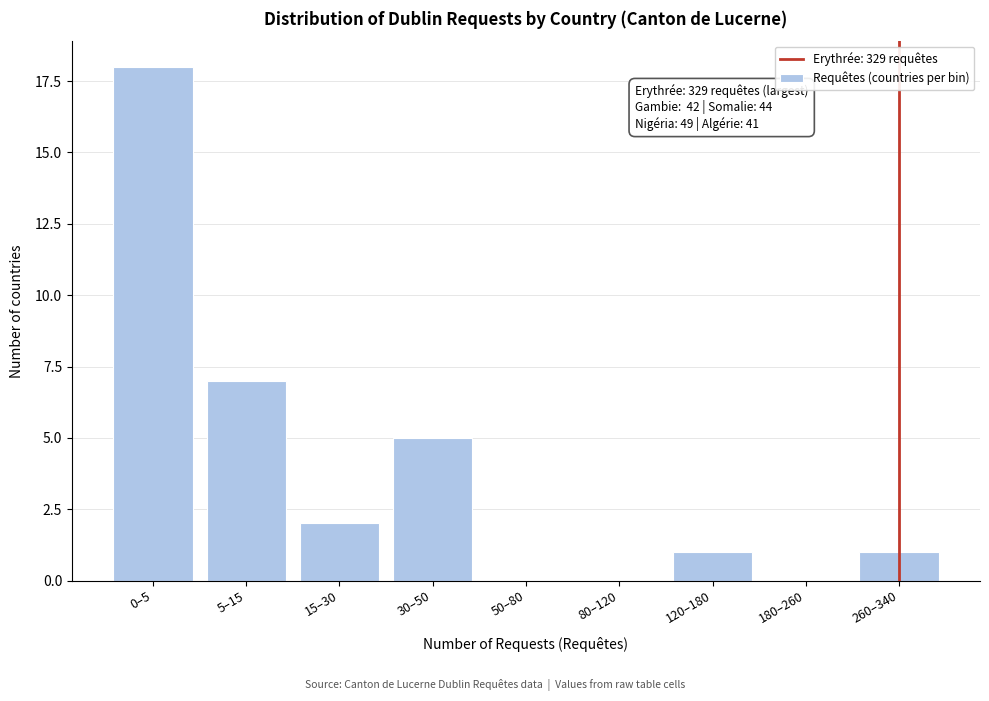

Reading left to right, extract all data points from this chart.

0–5=18	5–15=7	15–30=2	30–50=5	50–80=0	80–120=0	120–180=1	180–260=0	260–340=1